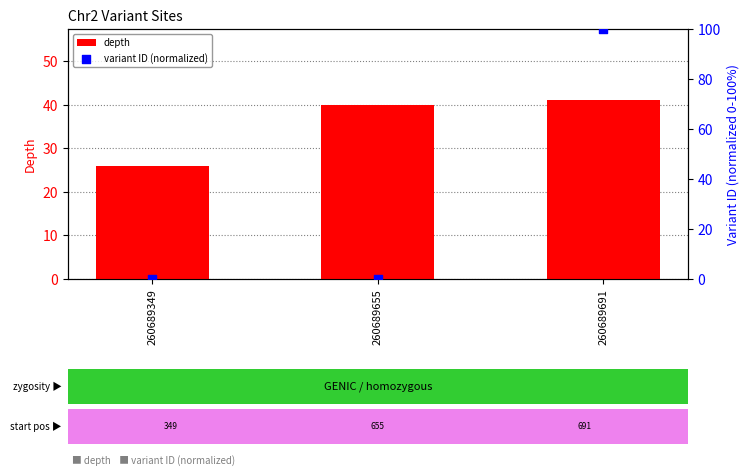

Which series contains the lowest Y value?

variant ID (normalized)